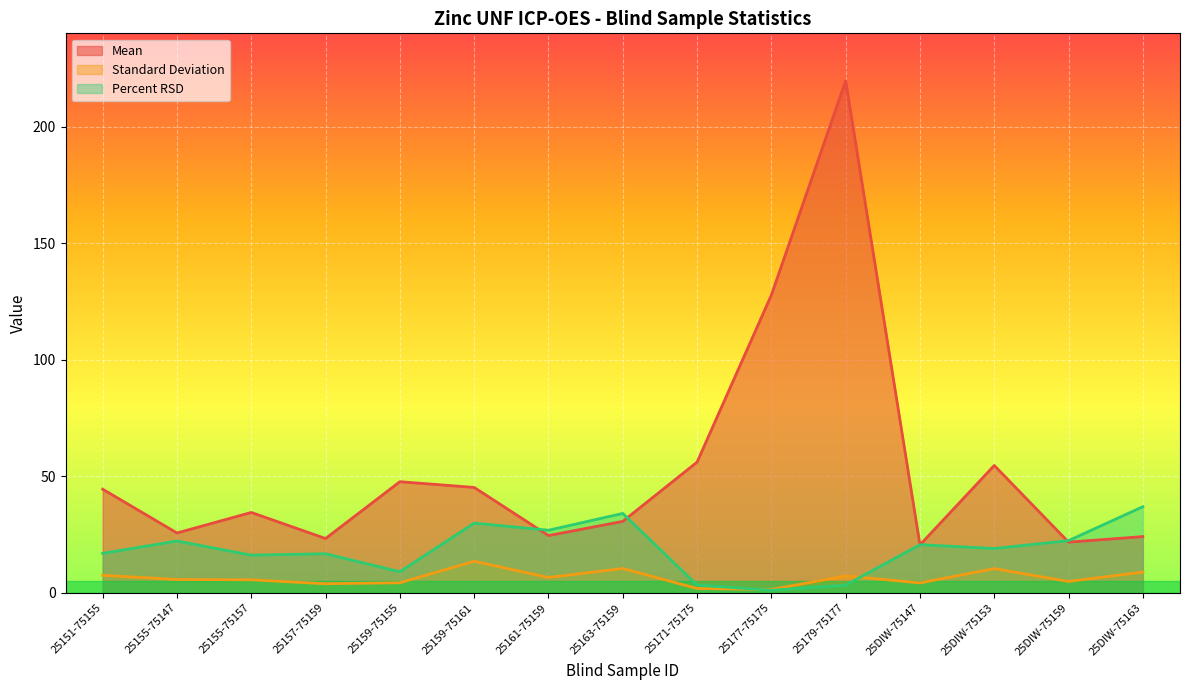

What is the total value across all series at 25151-75155?

68.9